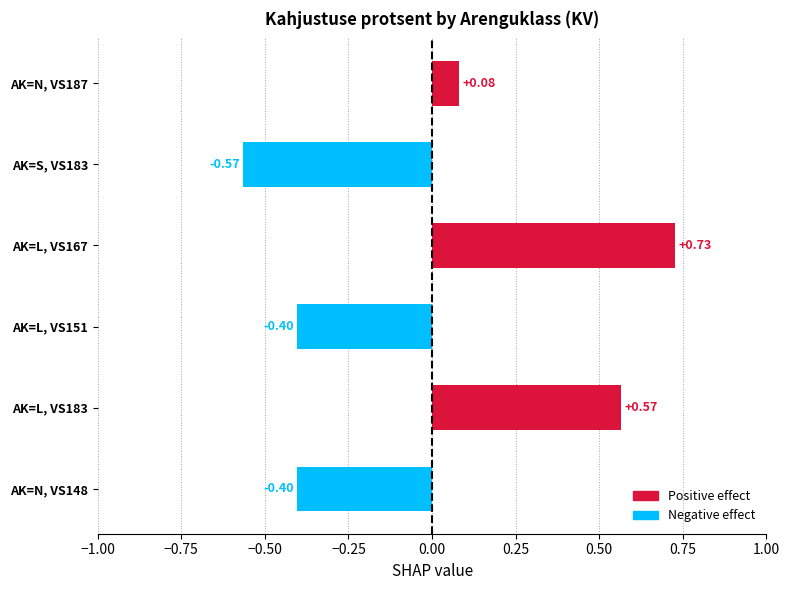

Does the chart contain any negative values?

Yes